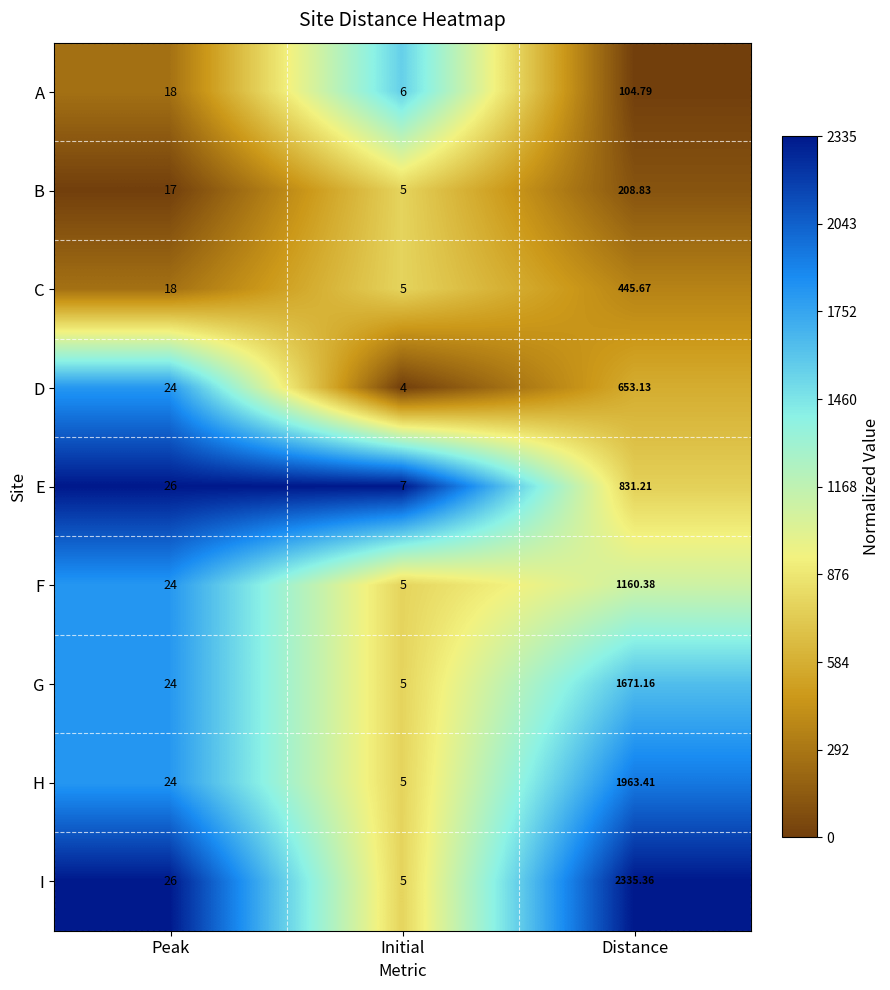

List the series in order of their peak value, highest first.

I, H, G, F, E, D, C, B, A